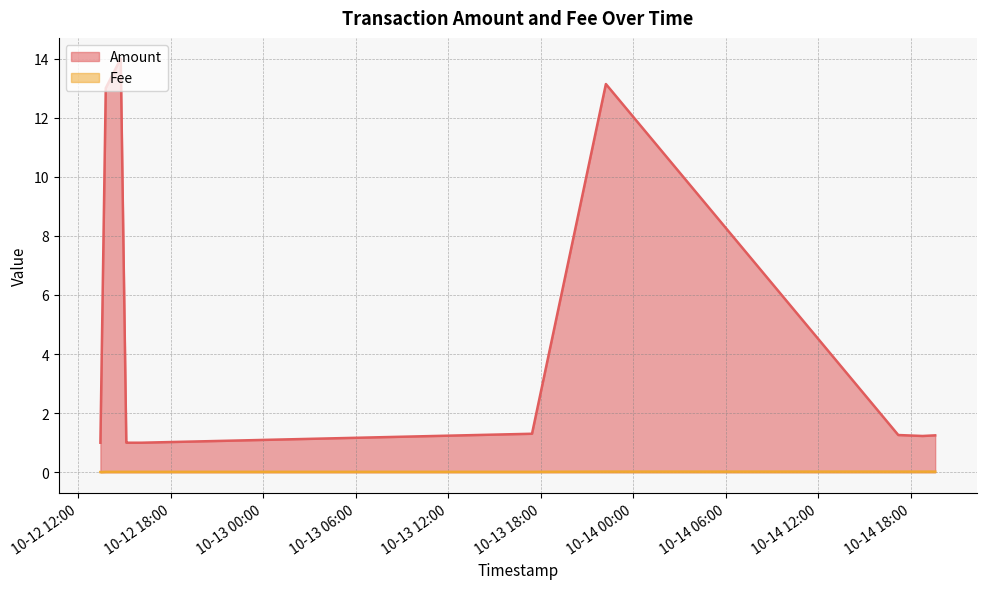

Does the chart have visible grid lines?

Yes